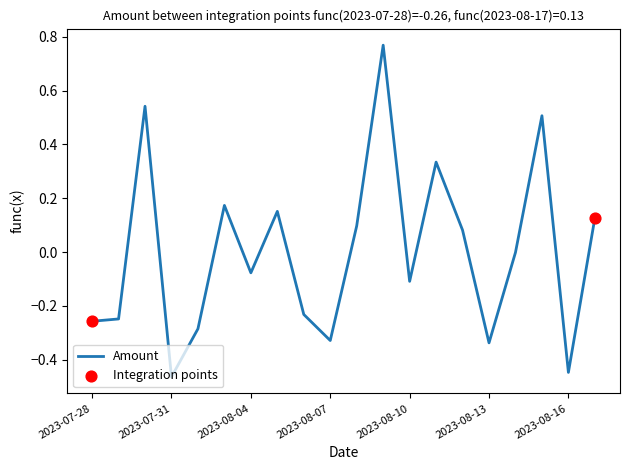

What is the difference between the maximum and minimum values?

1.2